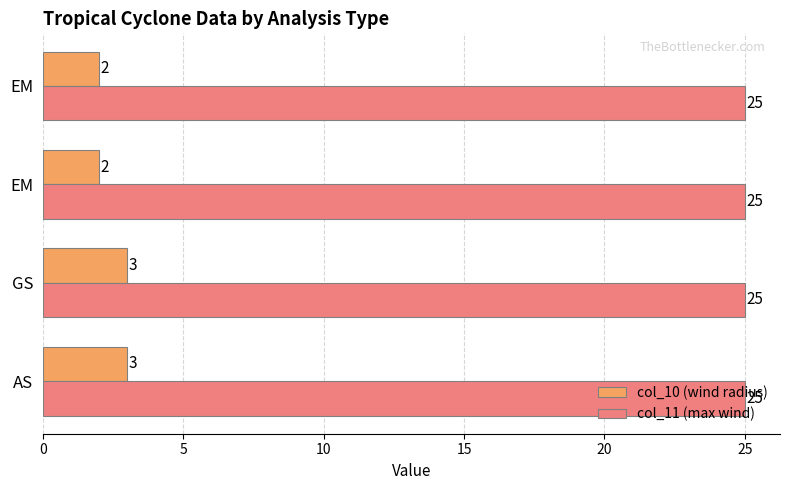

What is the difference between the maximum and minimum values in the col_10 (wind radius) series?

1